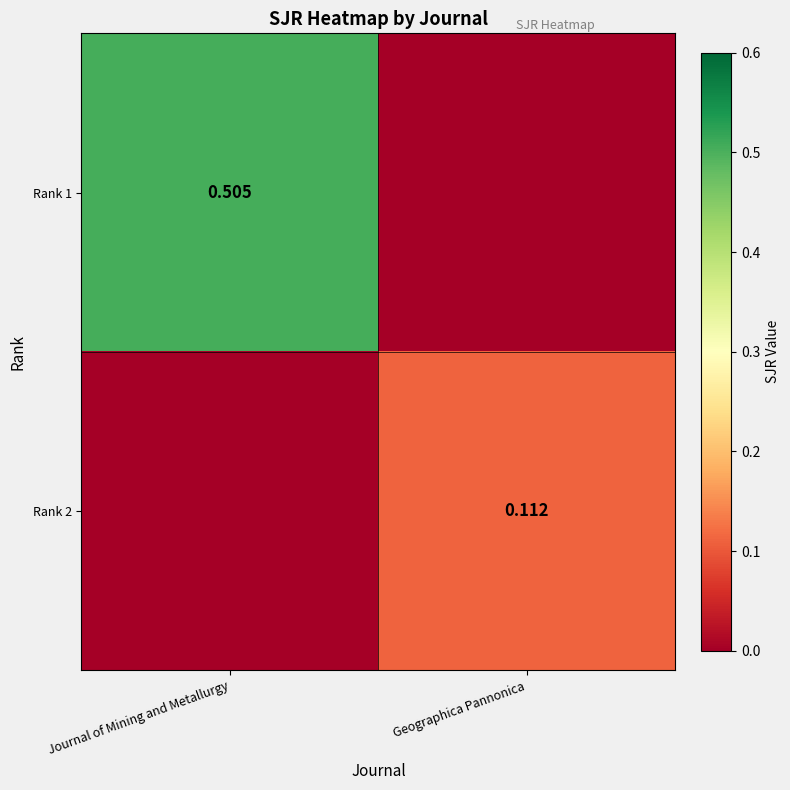

Is the value of Rank 2 at Geographica Pannonica greater than the value of Rank 1 at Journal of Mining and Metallurgy?

No